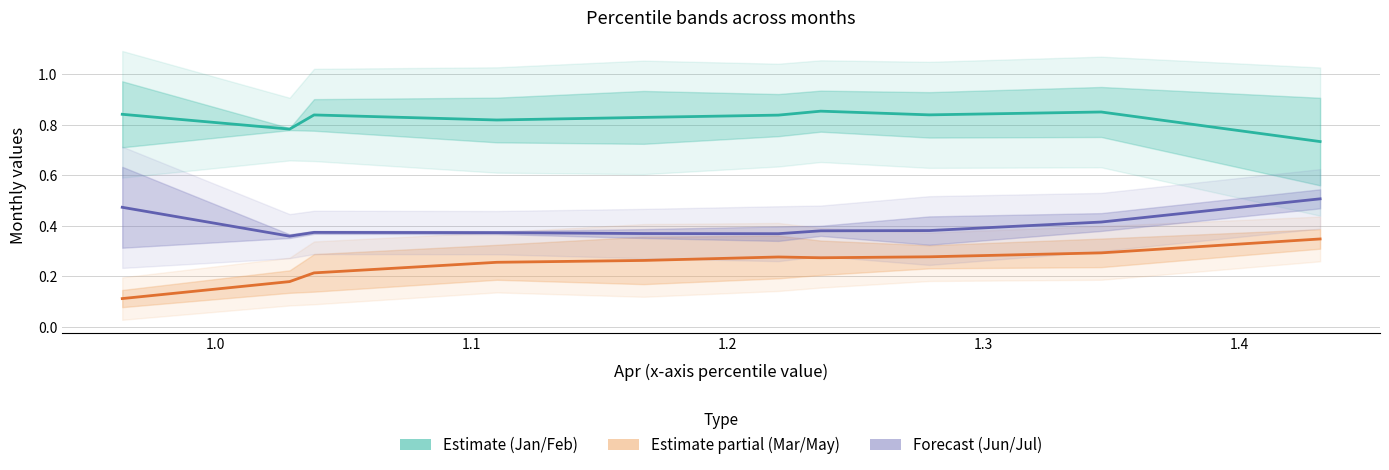

At which label does Jun/Jul midline reach its minimum?

1.0